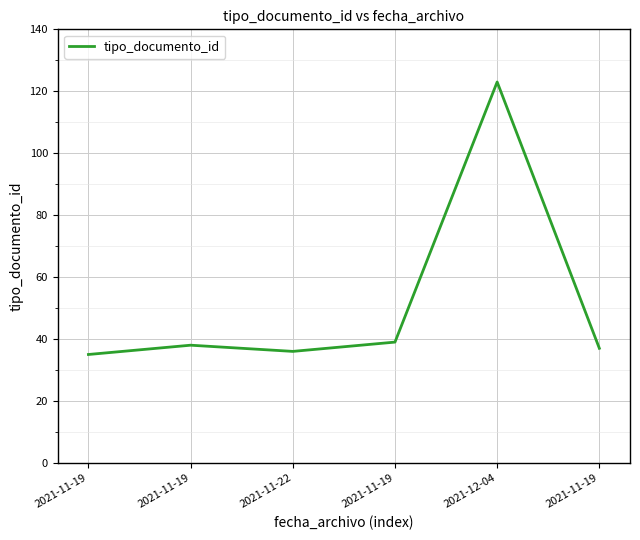

How many values are below 38?

3